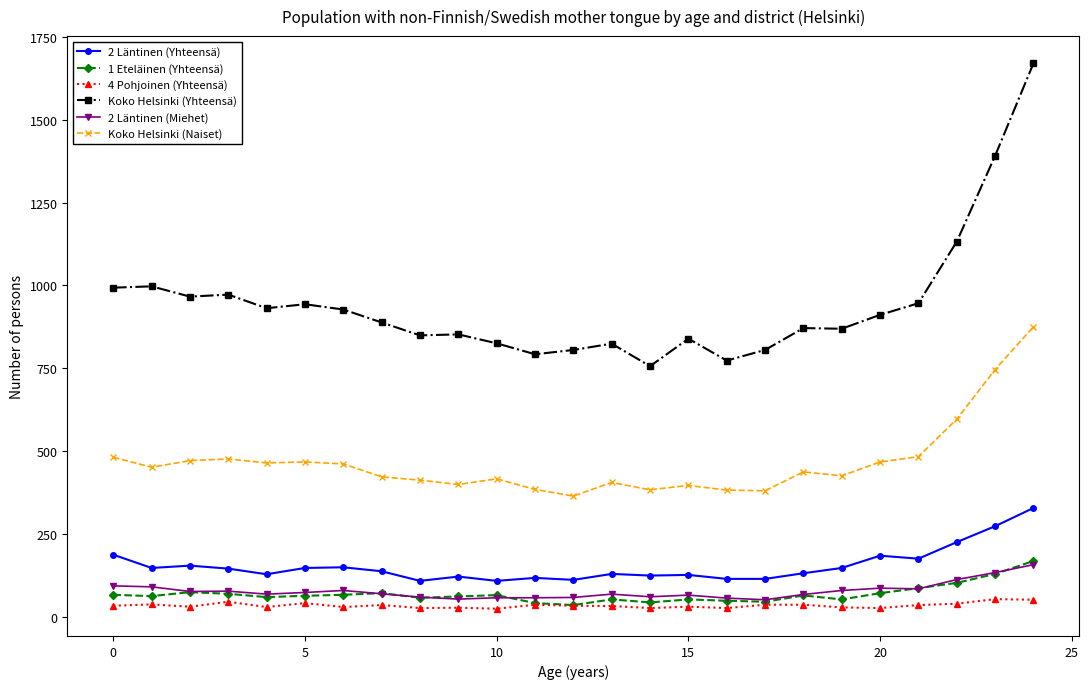

What is the maximum value for 1 Eteläinen (Yhteensä)?

168